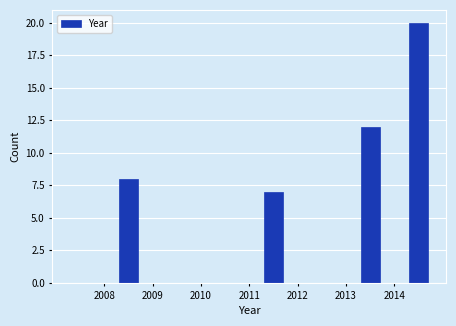

What is the height of the bar covering 2011 to 2012 on the x-axis? The values are not printed on the chart, so give them approximately, as read against the axis.

7